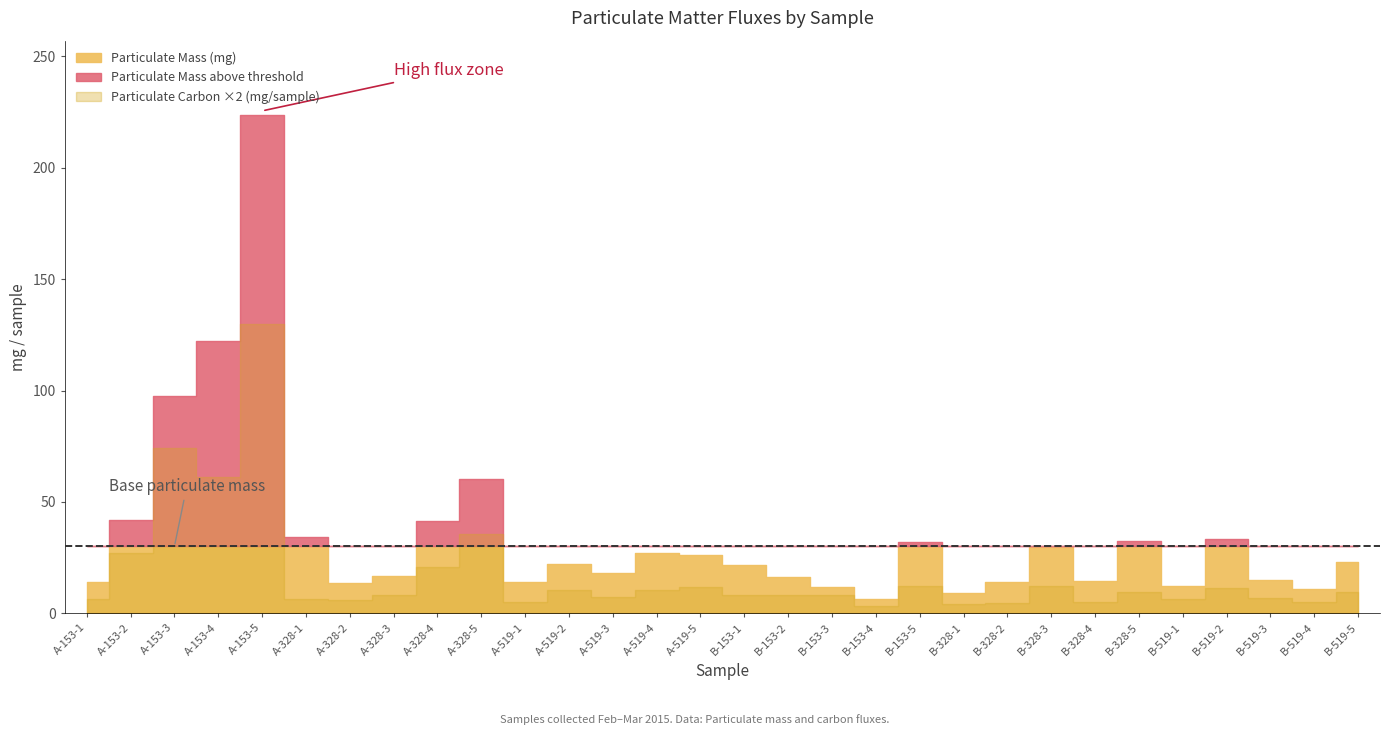

True or false: Particulate Carbon (mg/sample) and Particulate Phosphorus (mg/sample) cross at least once.

False